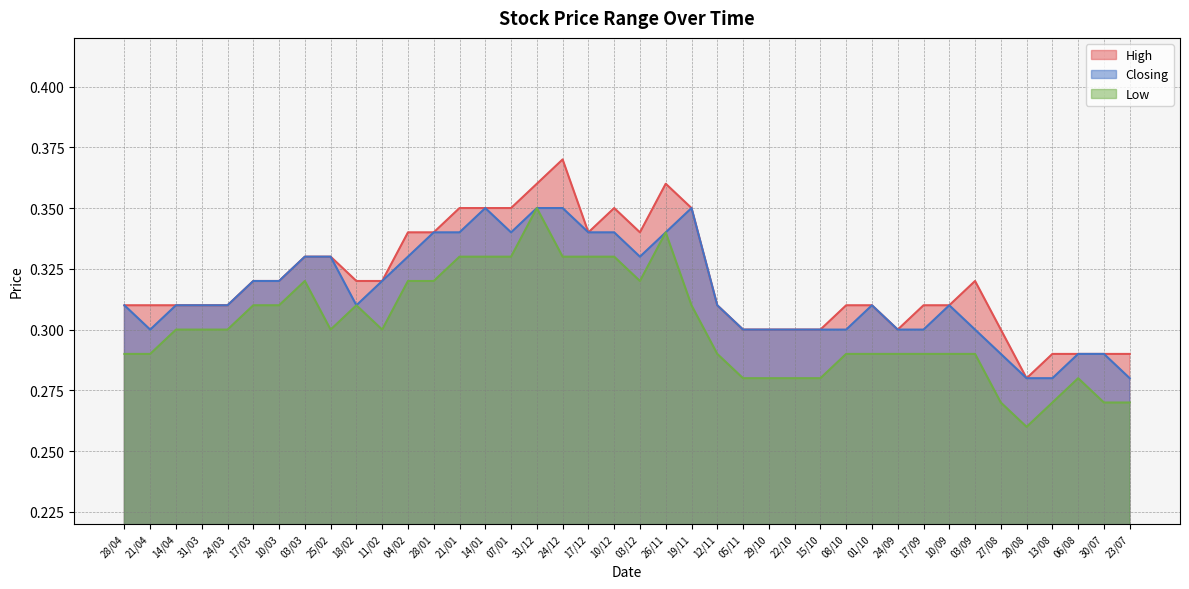

True or false: Closing and Low cross at least once.

False